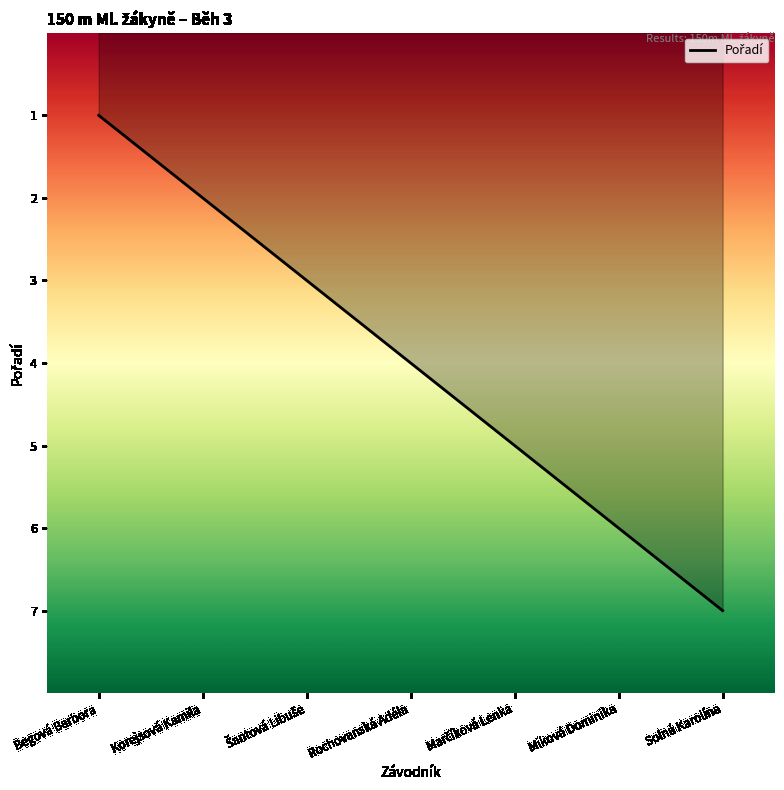

True or false: the data has more than 1 interior local peaks.

False